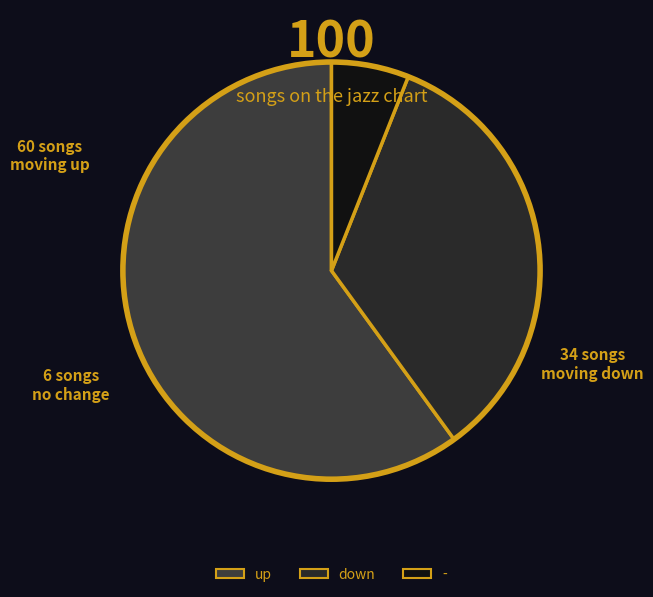

True or false: - accounts for 6% of the total.

True